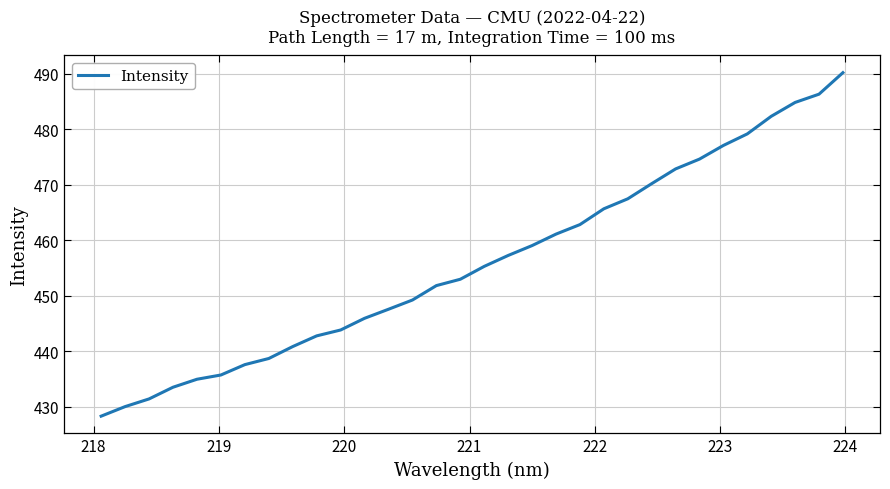

What is the smallest value displayed?

428.3